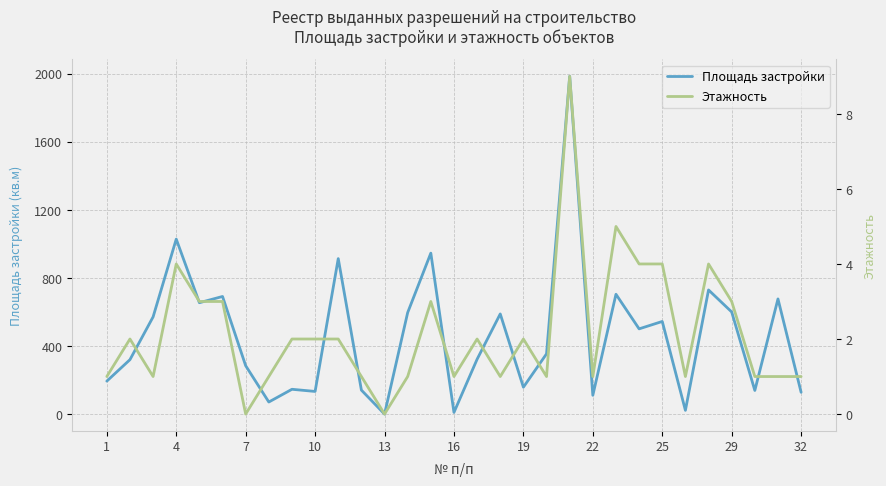

What is the highest value of the Этажность series?

9.0